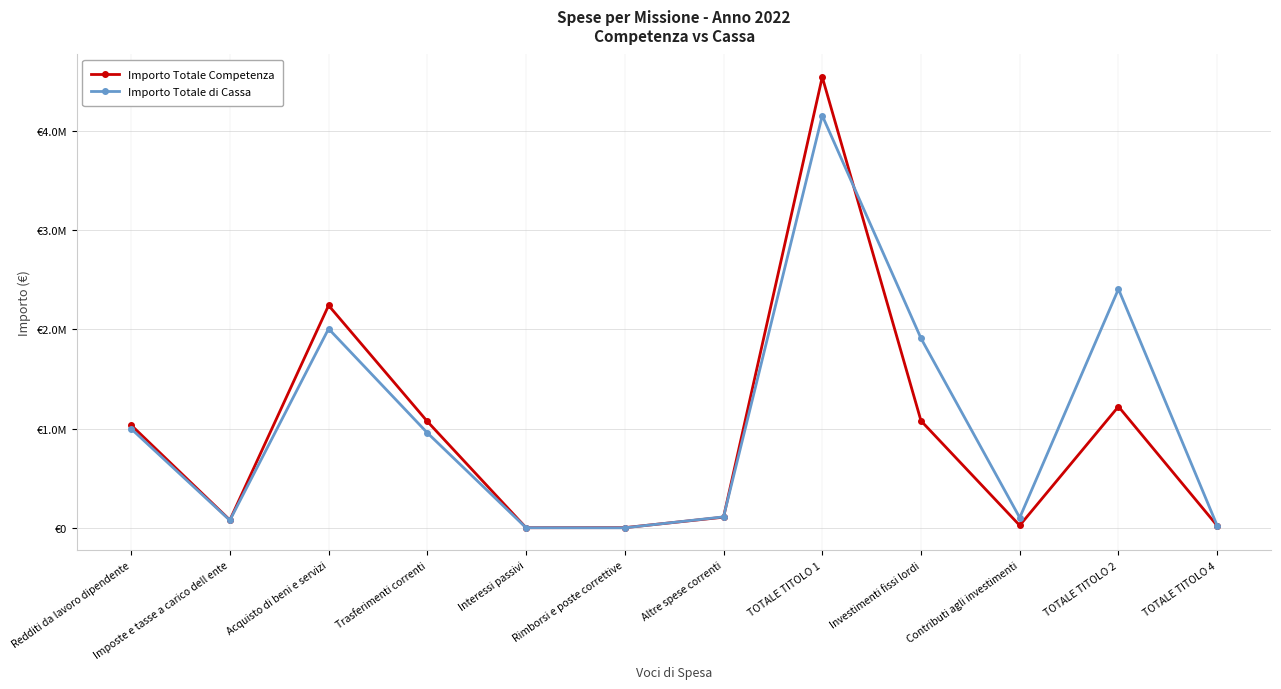

The Importo Totale di Cassa series shows 22588.5 at TOTALE TITOLO 4. True or false?

True